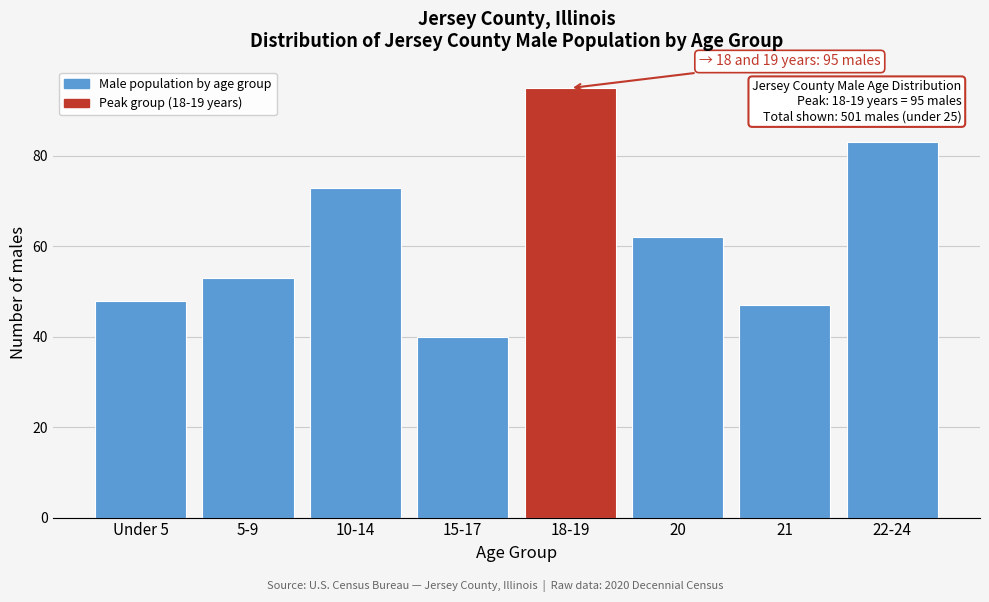

Reading left to right, extract all data points from this chart.

Under 5=48	5-9=53	10-14=73	15-17=40	18-19=95	20=62	21=47	22-24=83